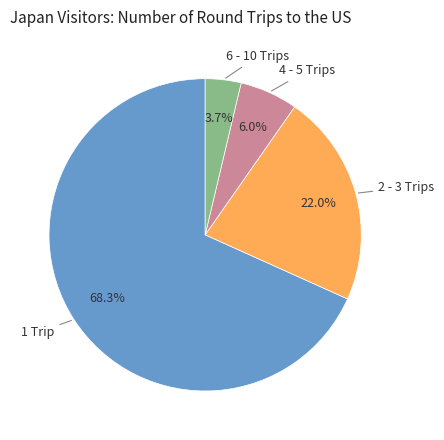

To the nearest percent, what portion does 2 - 3 Trips represent?

22%